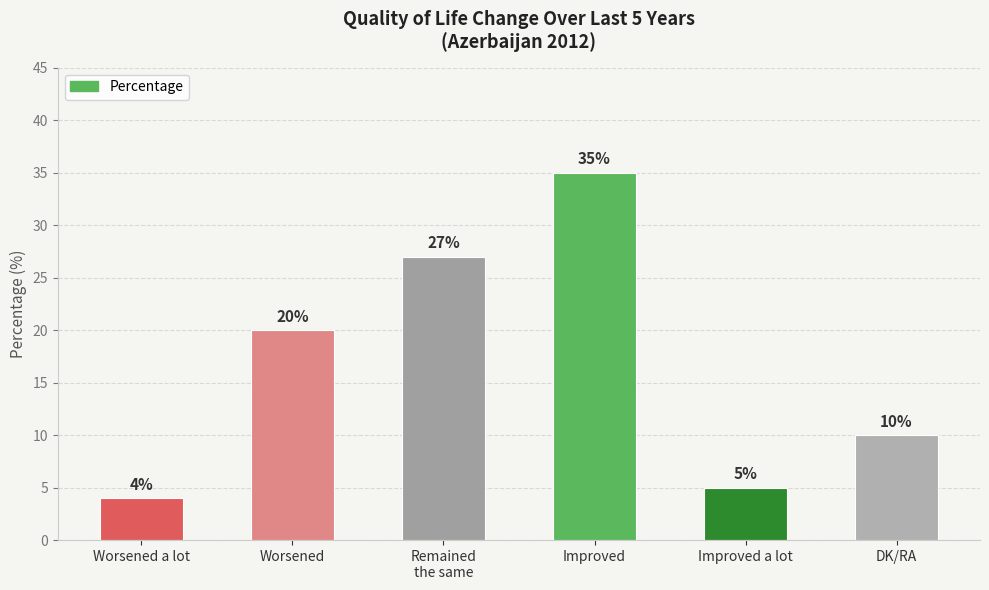

Rank the categories by value from lowest to highest.

Worsened a lot, Improved a lot, DK/RA, Worsened, Remained
the same, Improved